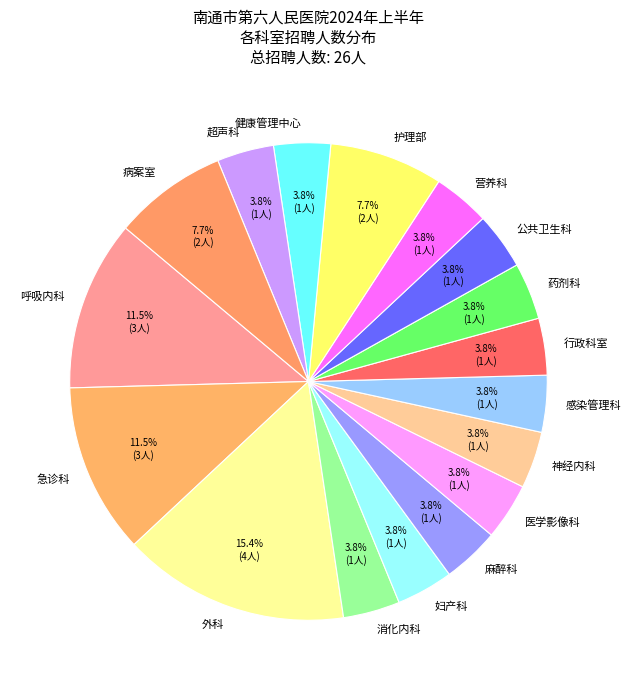

What is the ratio of the value at 健康管理中心 to the value at 神经内科?

1.0